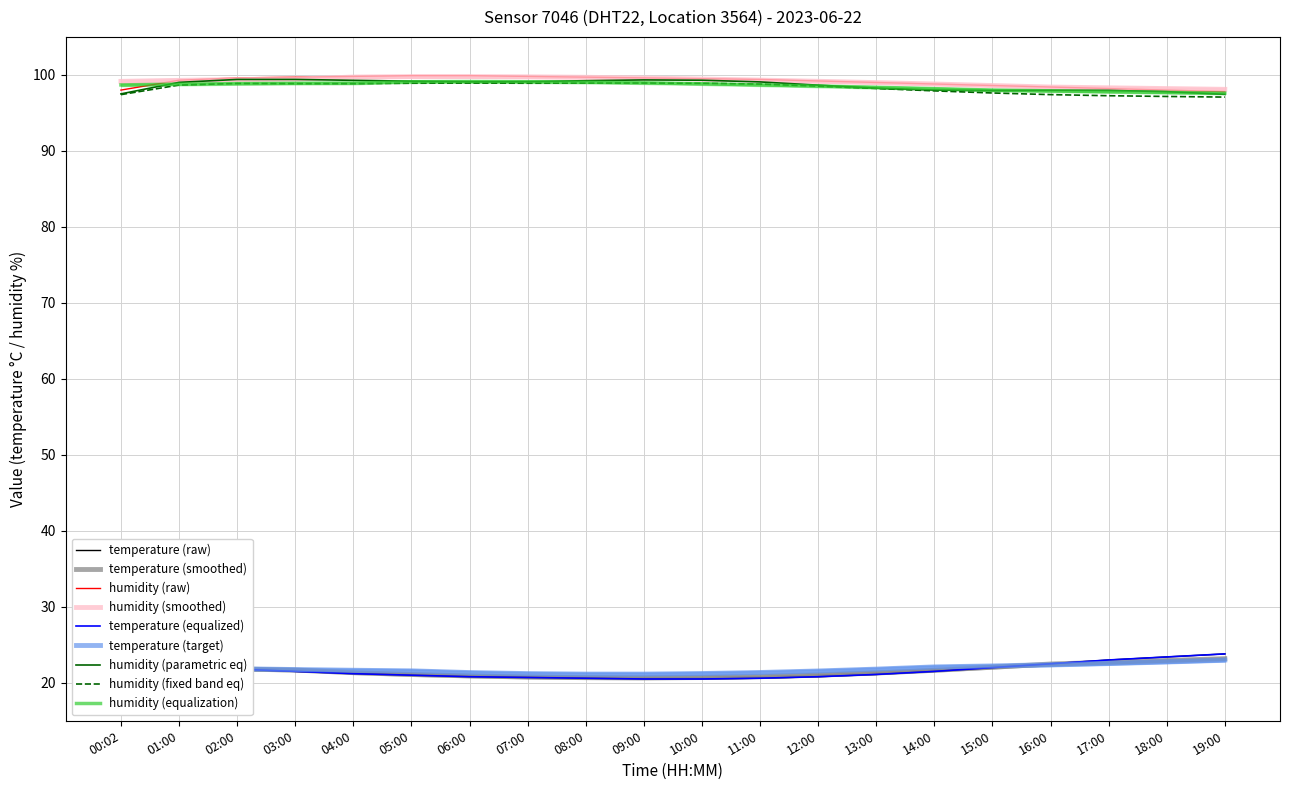

True or false: humidity and temperature cross at least once.

False